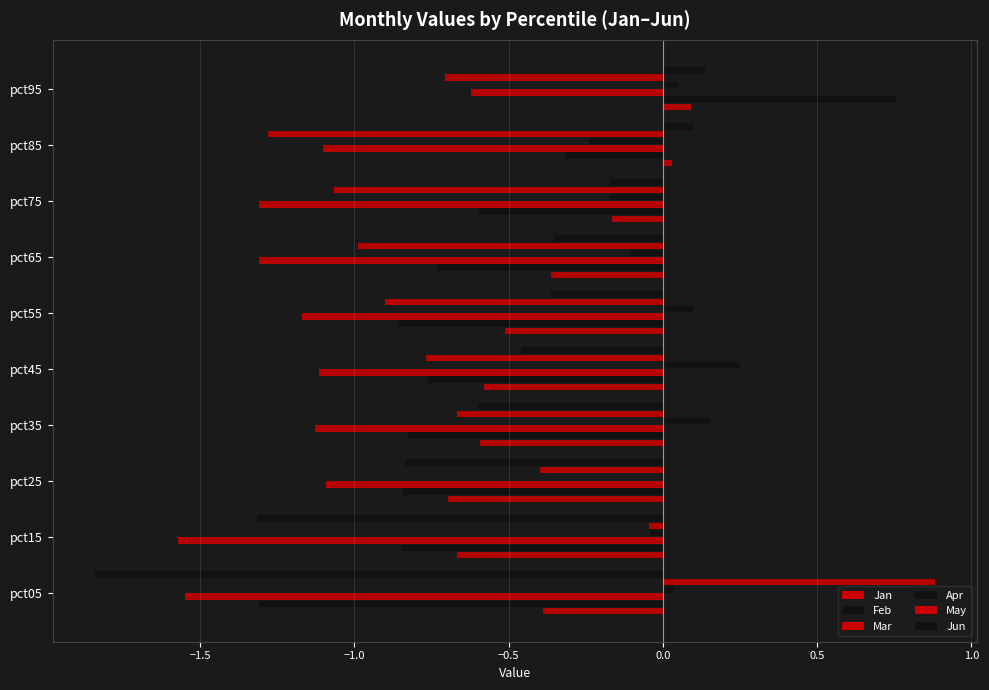

How many Jan values are between 0 and 1?

2